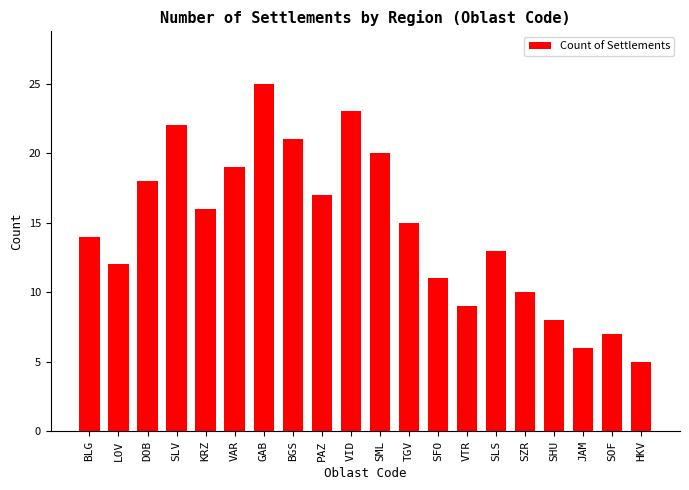

What is the ratio of the value at VAR to the value at VTR?

2.1